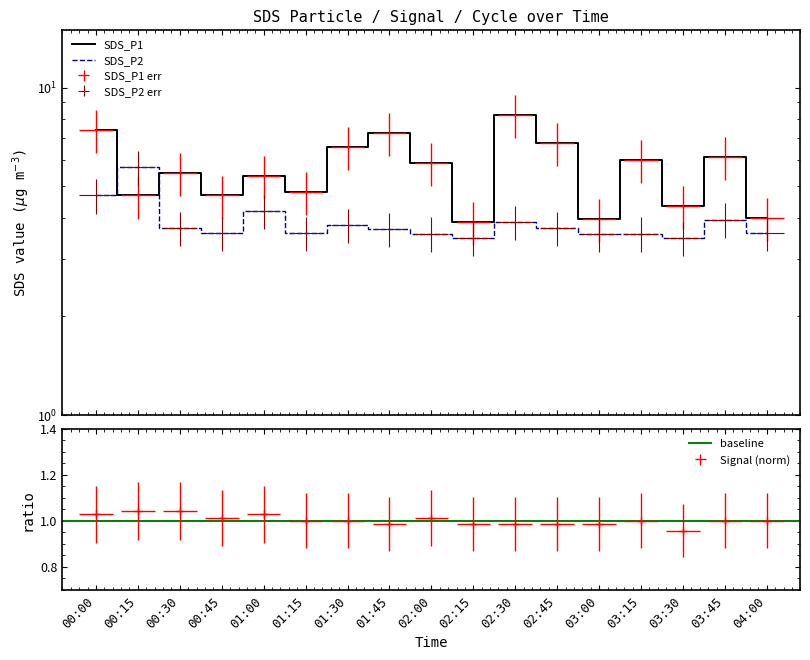

Reading left to right, what are all the values shown in this chart?

SDS_P1: 7.4	4.7	5.5	4.7	5.4	4.8	6.6	7.2	5.9	3.9	8.3	6.8	4.0	6.0	4.3	6.1	4.0
SDS_P2: 4.7	5.7	3.7	3.6	4.2	3.6	3.8	3.7	3.6	3.5	3.9	3.7	3.6	3.6	3.5	4.0	3.6
Signal: 1.0	1.0	1.0	1.0	1.0	1.0	1.0	1.0	1.0	1.0	1.0	1.0	1.0	1.0	1.0	1.0	1.0